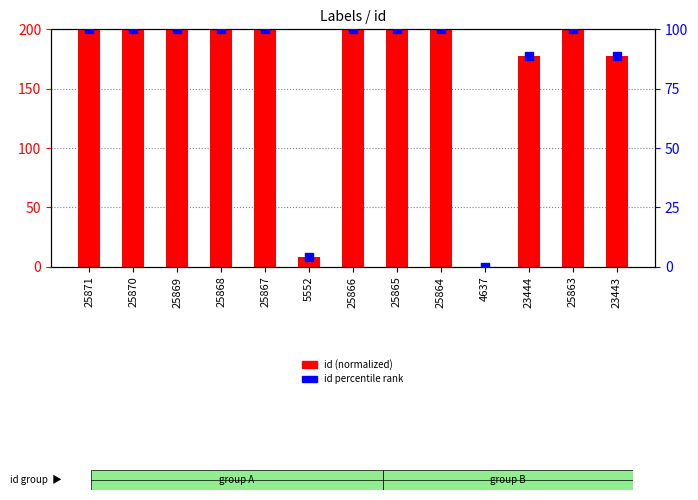

What are all the series names shown in the legend?

id (normalized), id percentile rank